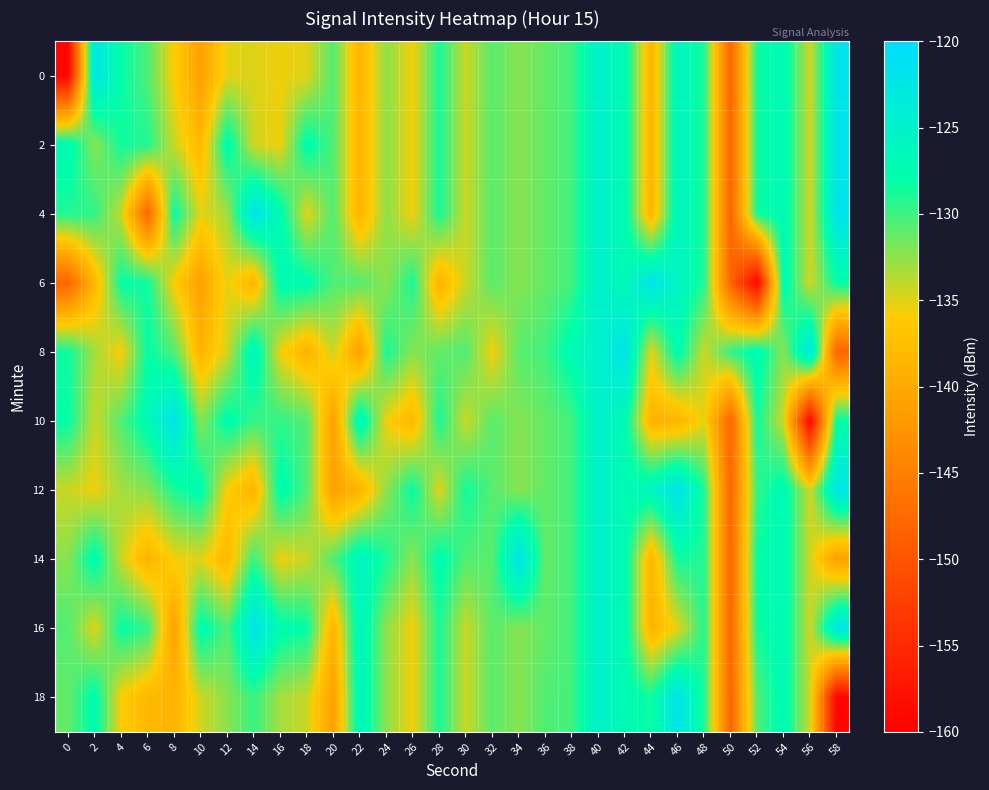

Between 54 and 42, which is larger?

54